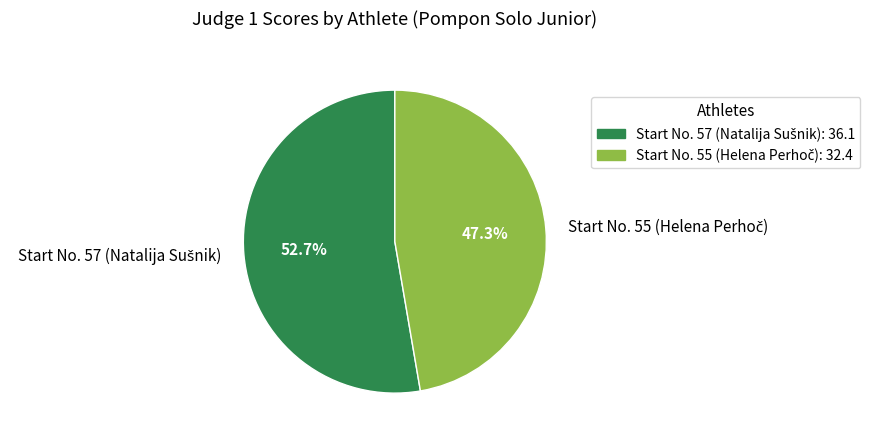

Does any single category account for the majority?

Yes